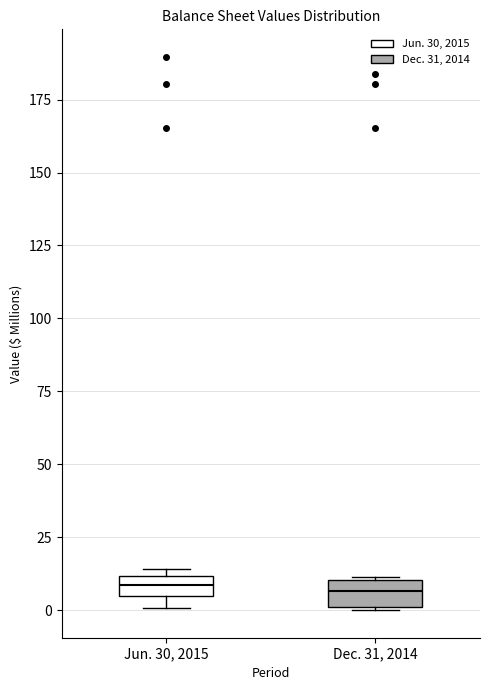

Where is the lower edge of the box for Jun. 30, 2015 on the y-axis? The values are not printed on the chart, so give them approximately, as read against the axis.

5